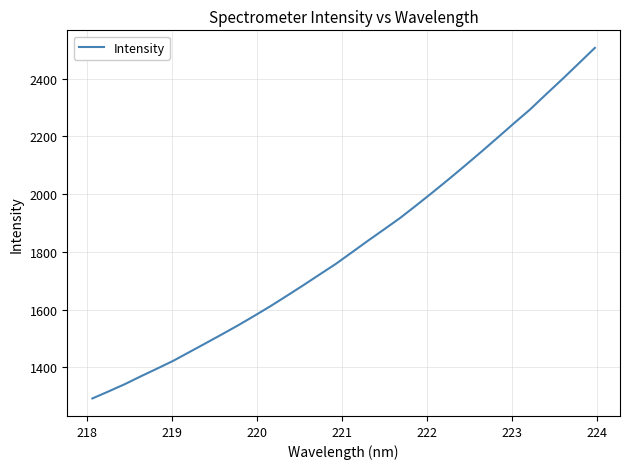

What is the difference between the maximum and minimum values?

1214.5